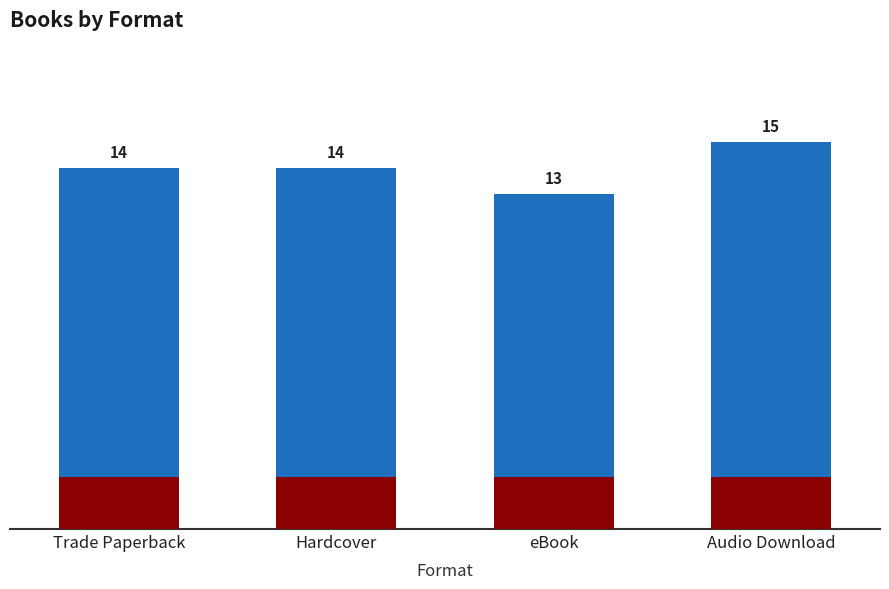

What is the sum of the values at Hardcover and eBook?

27